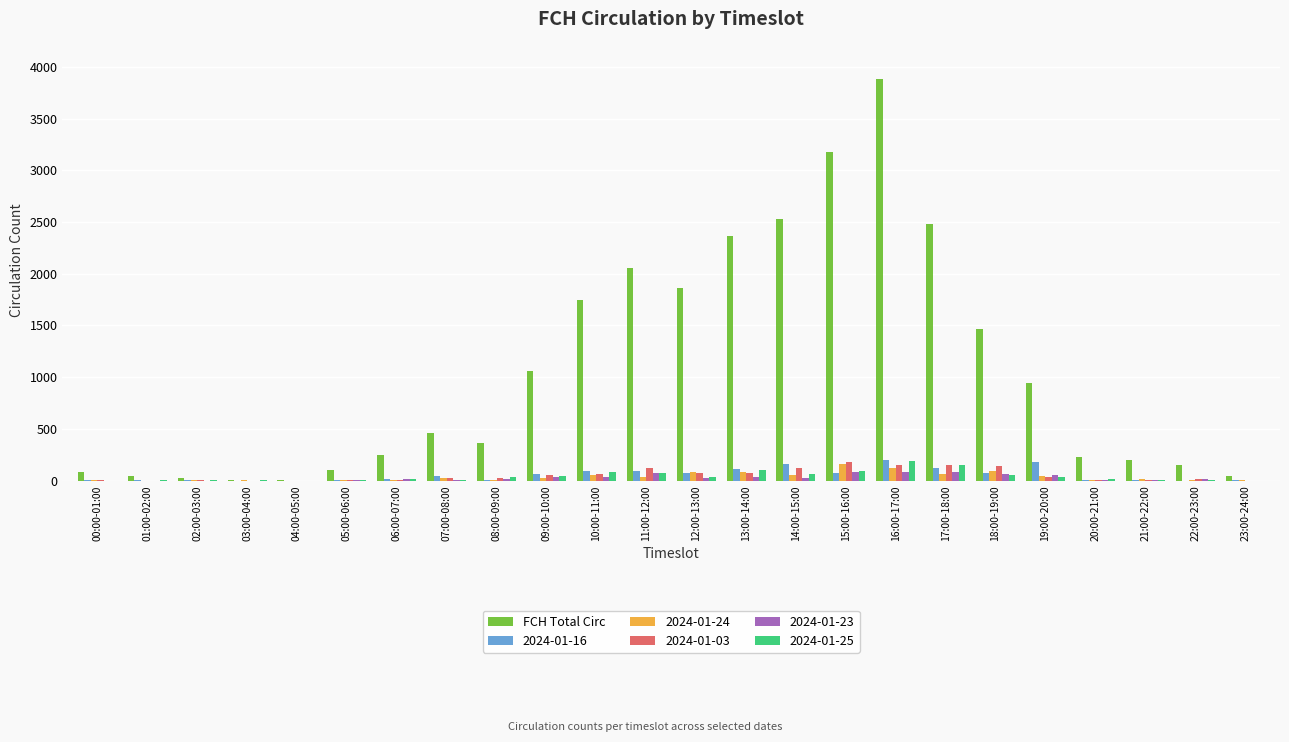

The 2024-01-24 series shows 37 at 11:00-12:00. True or false?

True